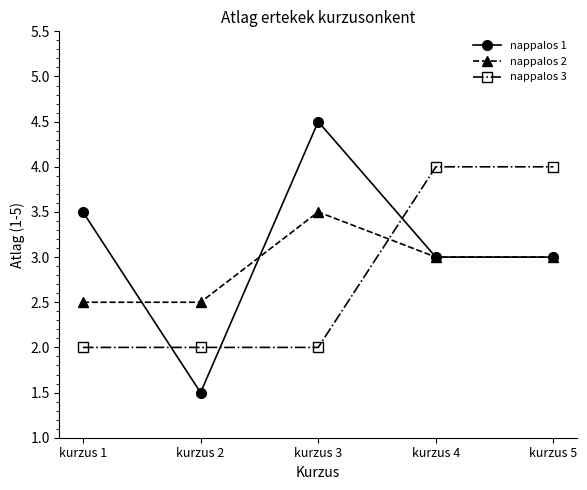

At kurzus 2, list the series in order from smallest to largest.

nappalos 1, nappalos 3, nappalos 2